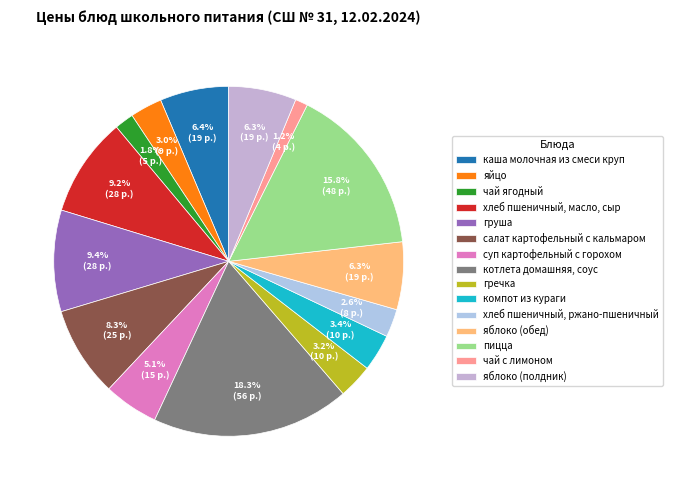

To the nearest percent, what is the average slice percentage?

7%